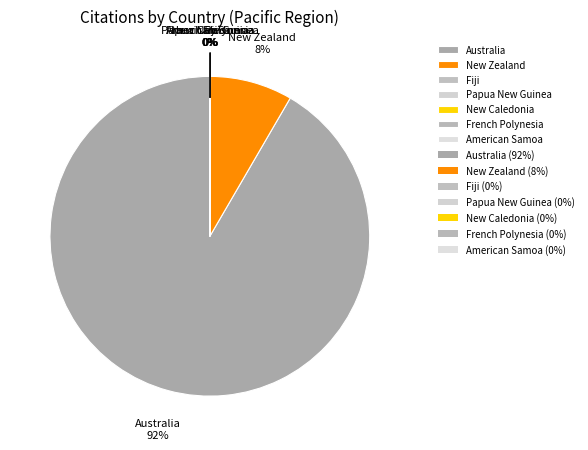

Is there a majority slice in this chart?

Yes